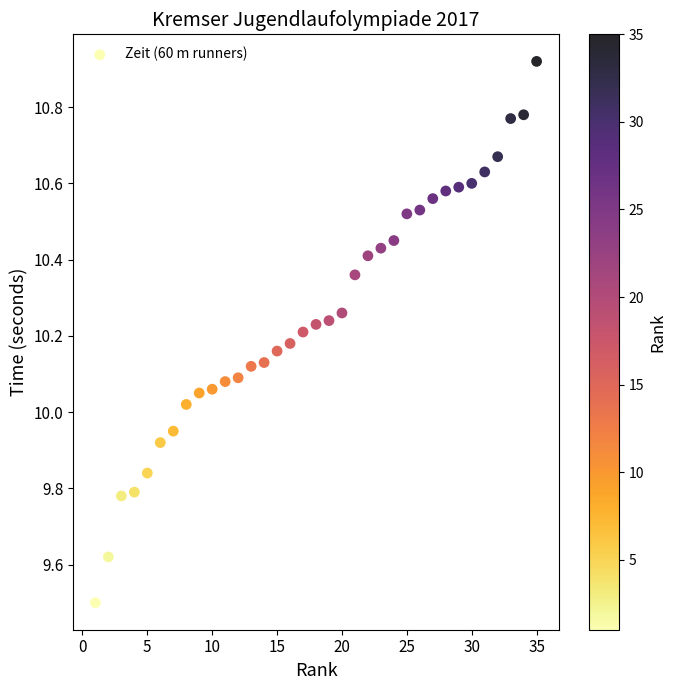

What is the range of Y values (max minus min)?

1.4